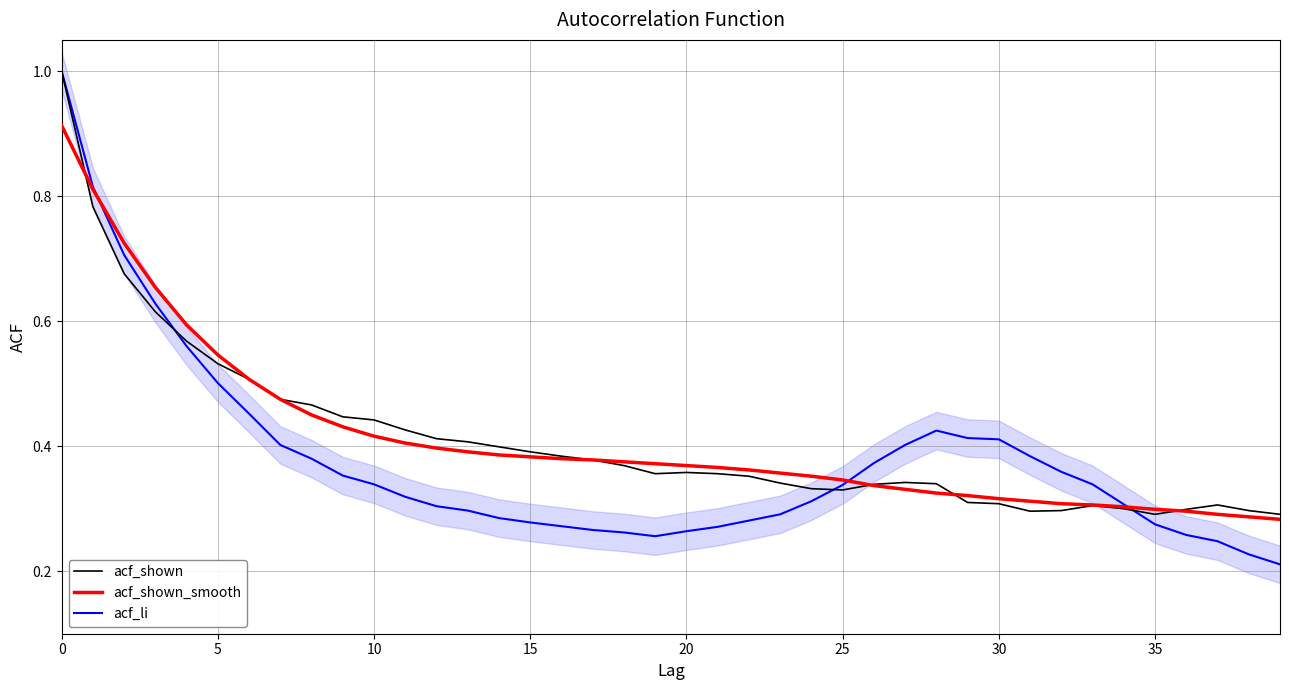

What is the greatest value displayed?

1.0